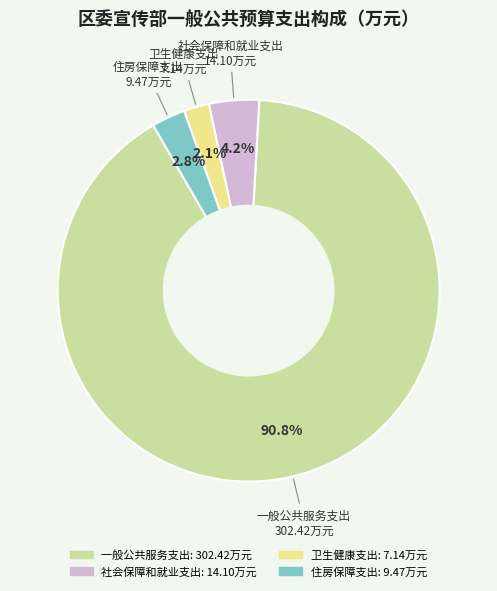

Do 住房保障支出 and 卫生健康支出 together represent more than half of the pie?

No